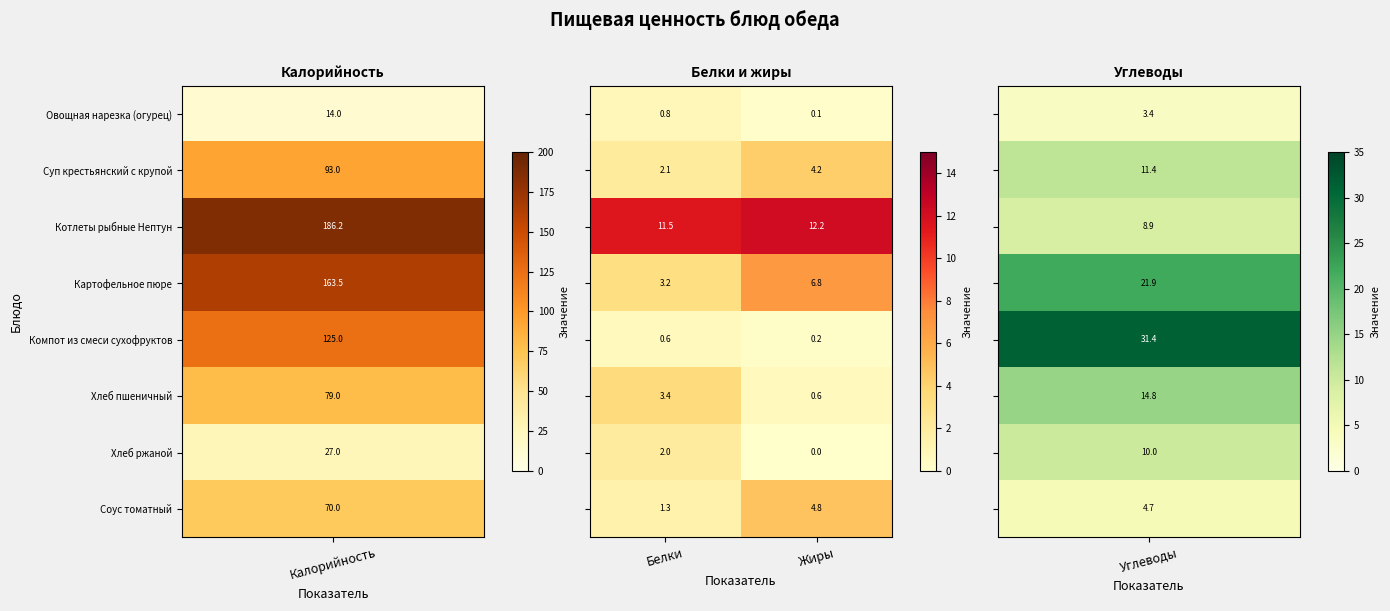

Which category has the lowest value across all series?

Жиры